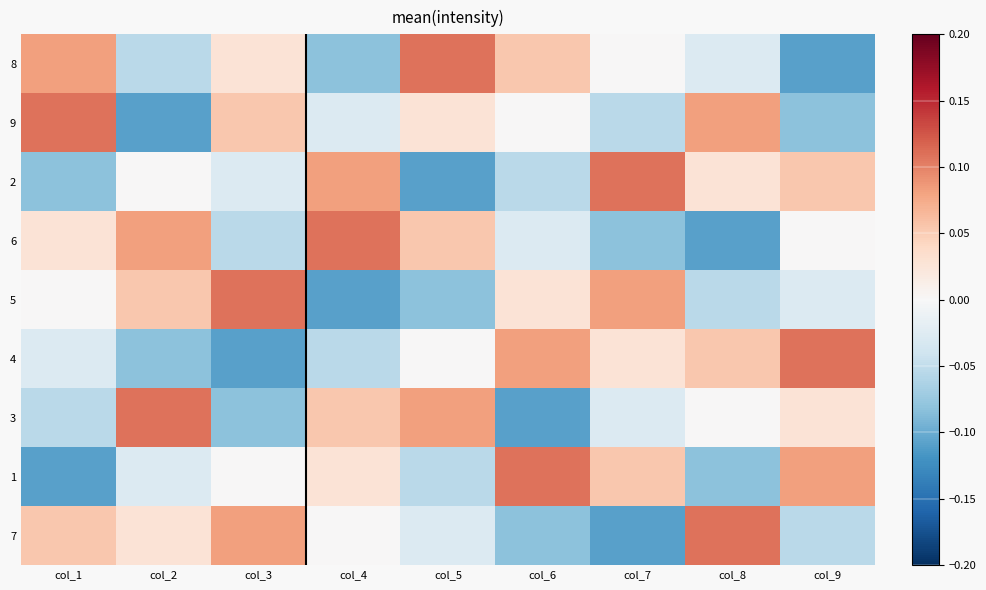

What is the difference between the highest and lowest values at col_2?

0.2